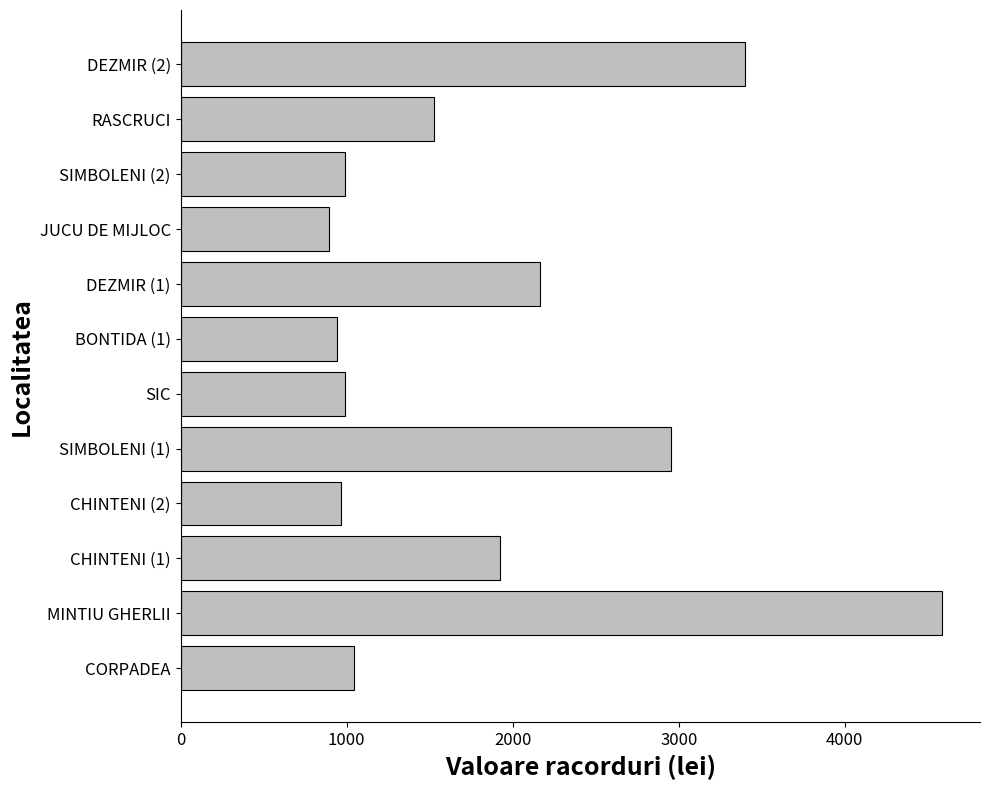

What is the ratio of the value at RASCRUCI to the value at SIC?

1.5